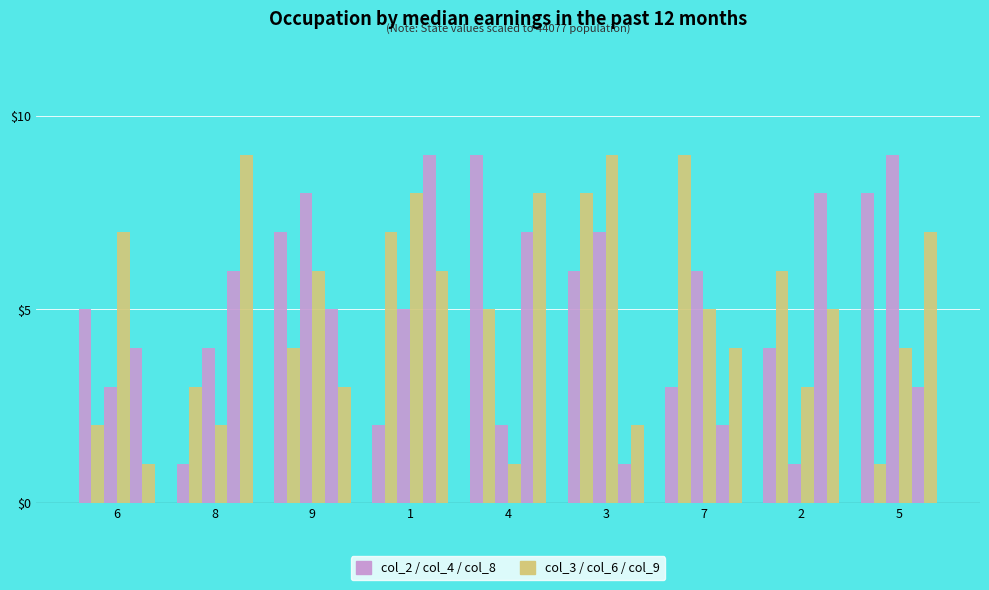

Does the chart contain any negative values?

No